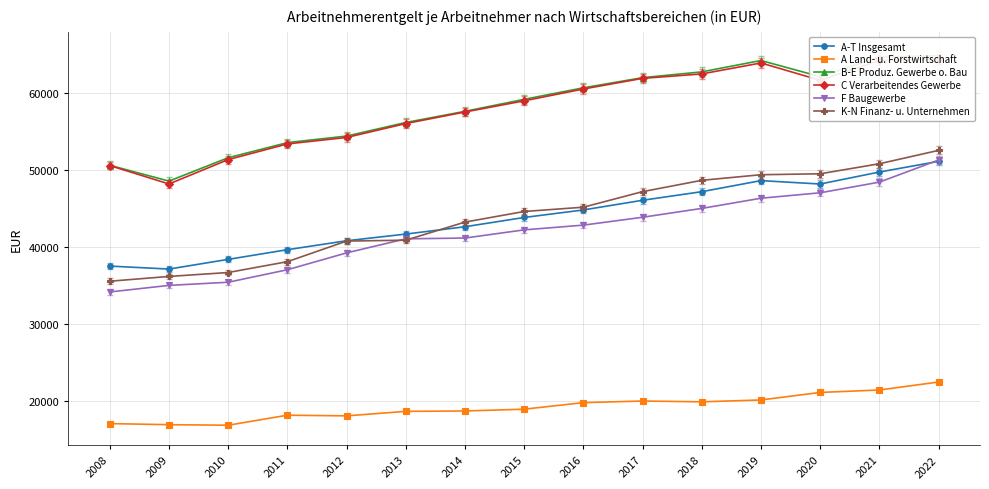

What is the sum of the B-E Produz. Gewerbe o. Bau values at 2021 and 2015?

123911